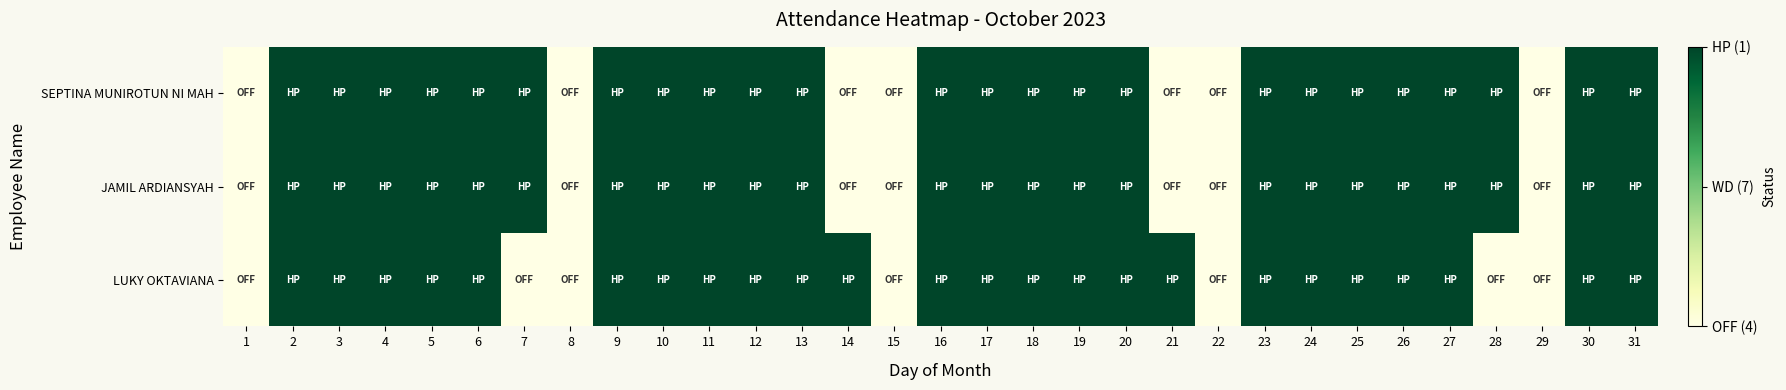

What is the total value across all series at 23?

3